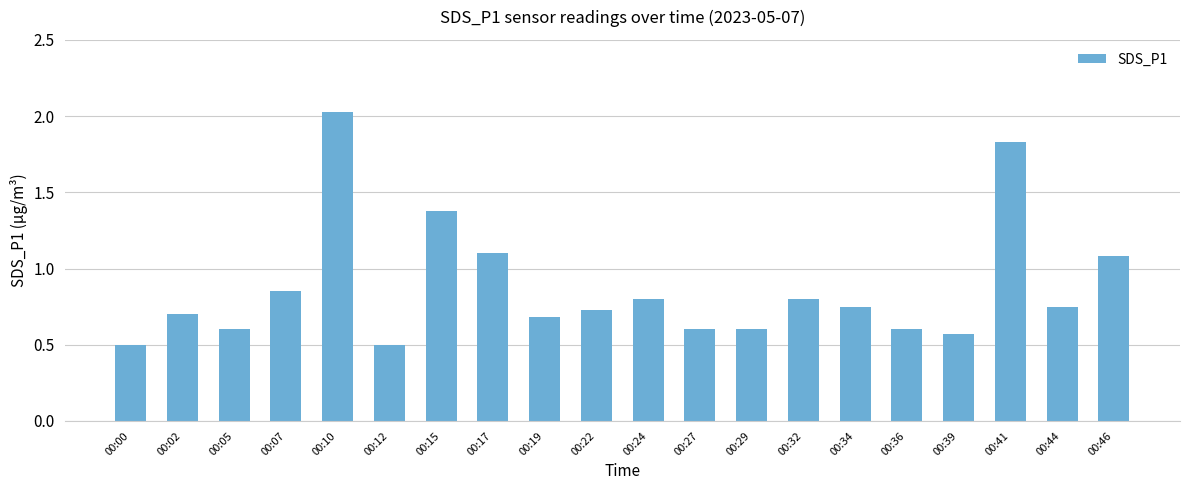

Is it true that the value at 00:02 is 0.3?

False